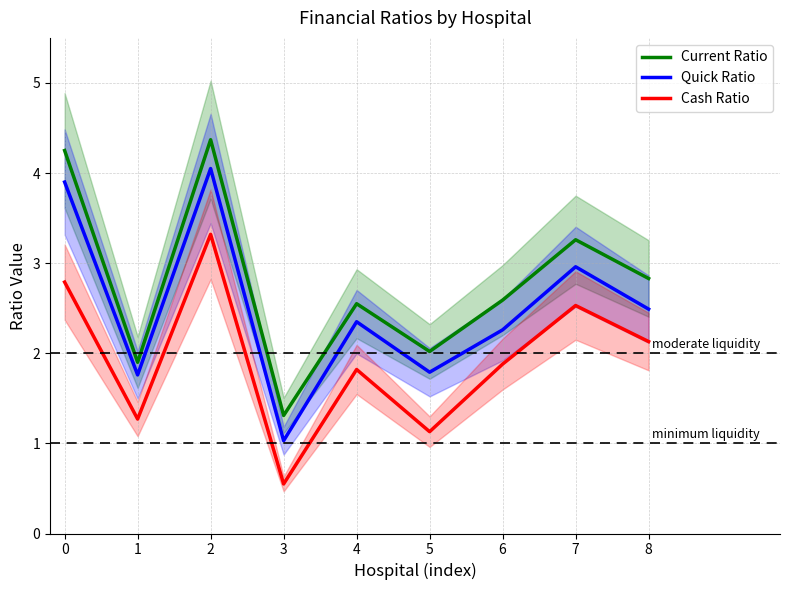

True or false: Current Ratio has a value of 1.3 at 3.

True